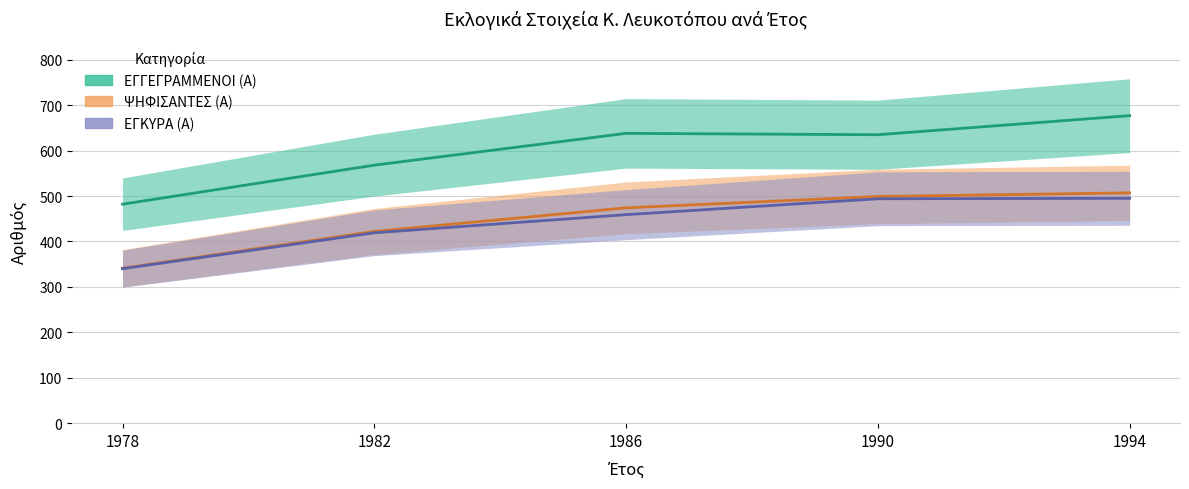

What is the value of the ΕΓΓΕΓΡΑΜΜΕΝΟΙ (Α) point at the 3rd from the left?

638